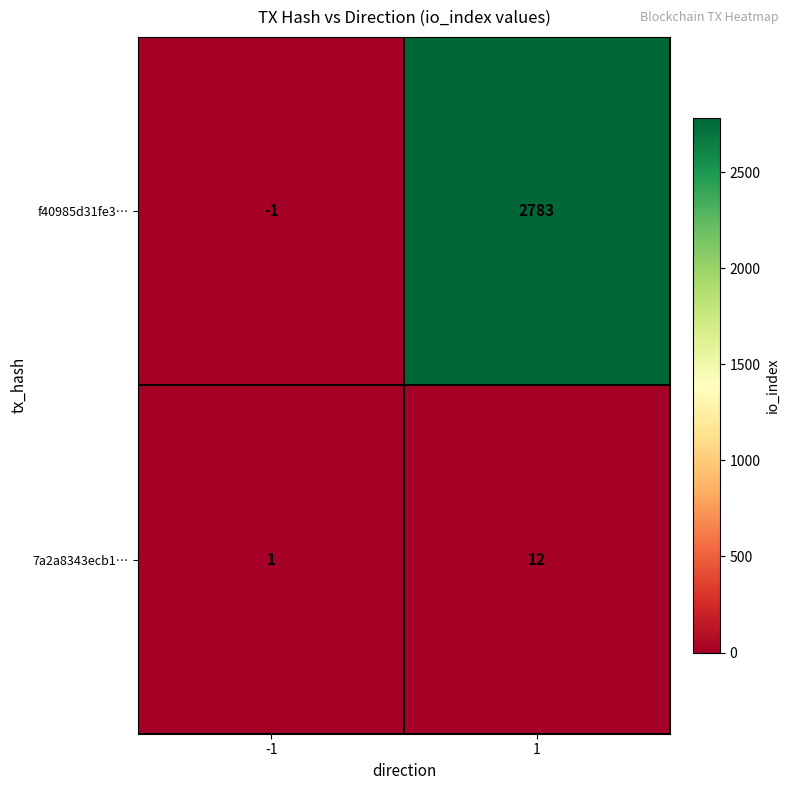

What is the difference between the highest and lowest values at 1?

2771